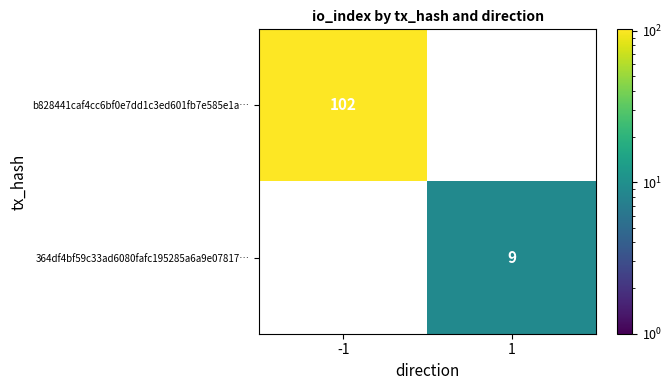

Is the value of b828441caf4cc6bf0e7dd1c3ed601fb7e585e1a… at -1 greater than the value of 364df4bf59c33ad6080fafc195285a6a9e07817… at 1?

Yes